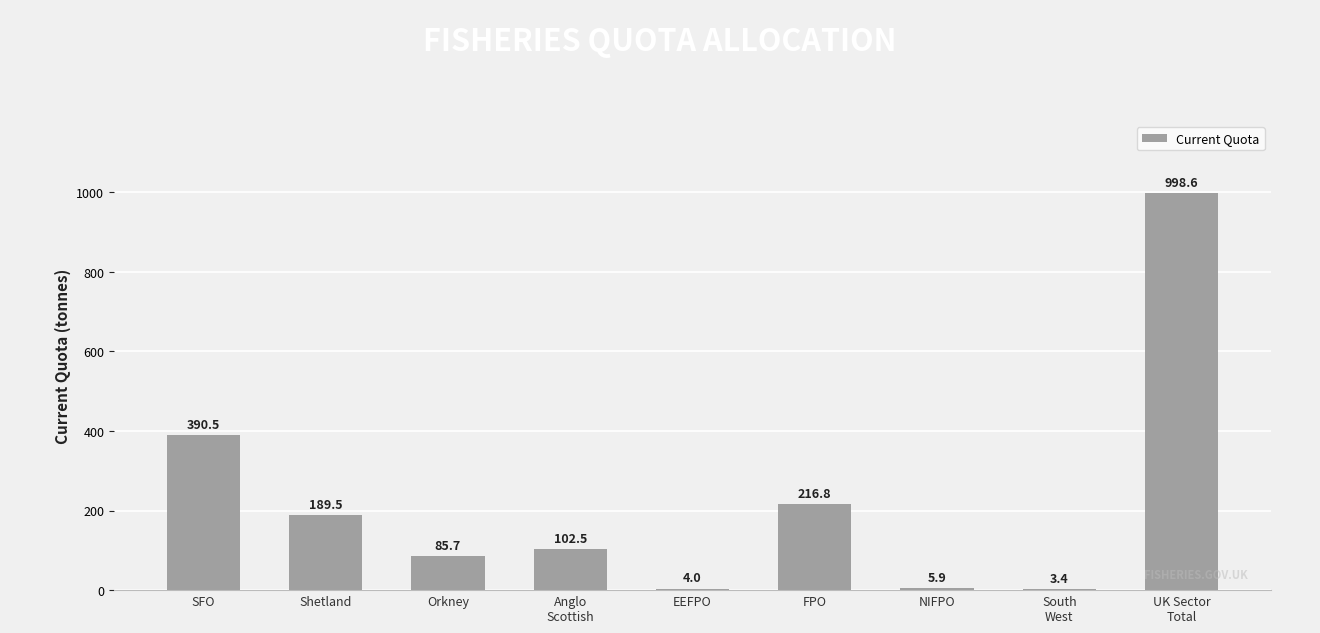

What is the change in value from Orkney to NIFPO?

-79.8